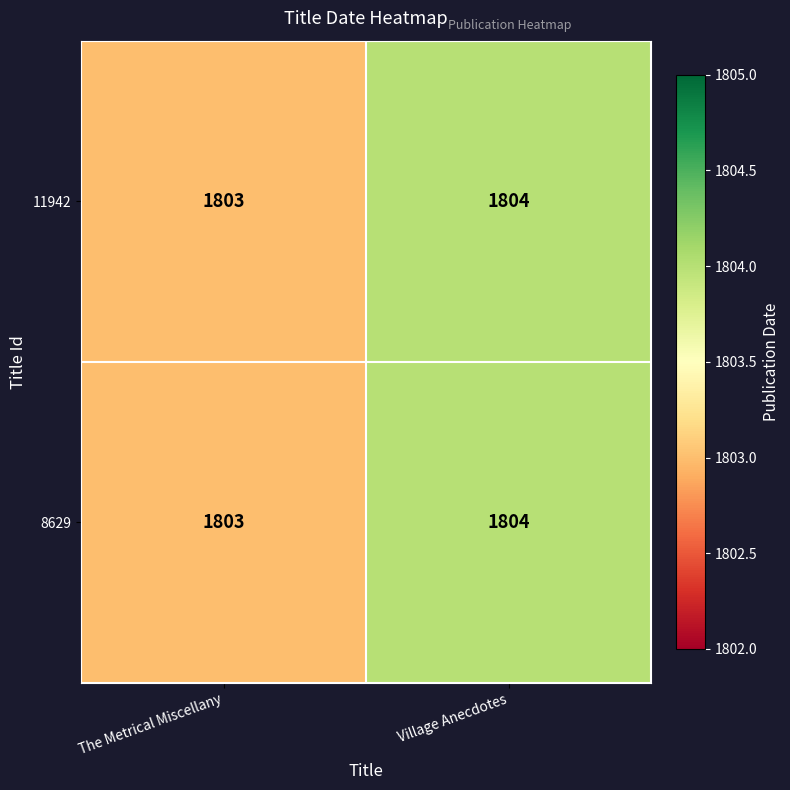

Reading left to right, transcribe all the data shown in this chart.

11942: The Metrical Miscellany=1803	Village Anecdotes=1804
8629: The Metrical Miscellany=1803	Village Anecdotes=1804